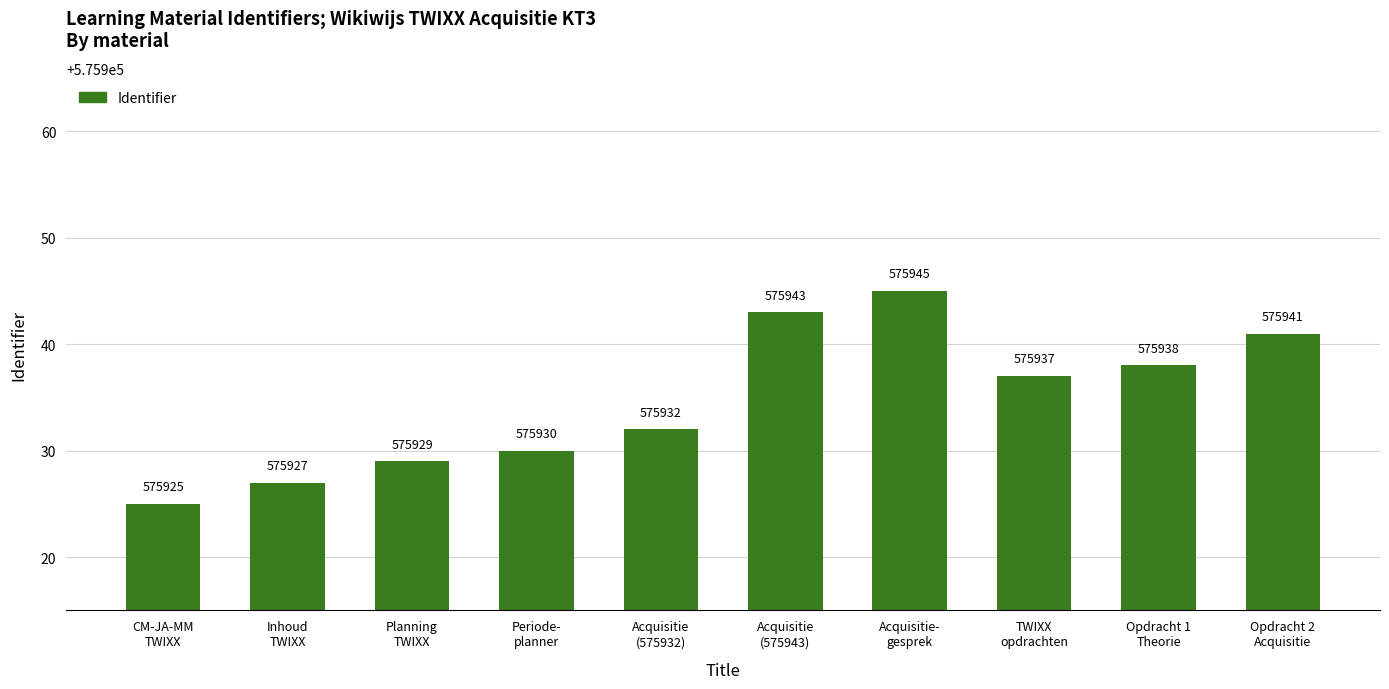

List the labels in order of value, largest first.

Acquisitie-
gesprek, Acquisitie
(575943), Opdracht 2
Acquisitie, Opdracht 1
Theorie, TWIXX
opdrachten, Acquisitie
(575932), Periode-
planner, Planning
TWIXX, Inhoud
TWIXX, CM-JA-MM
TWIXX